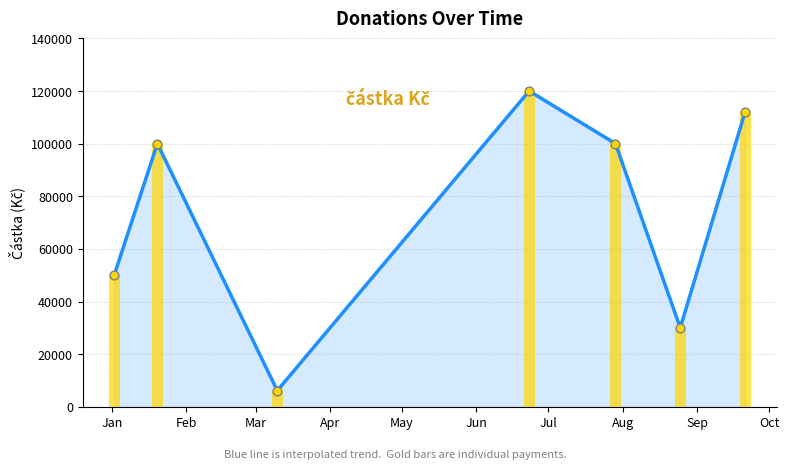

Between 2020-01-02 and 2020-08-25, which is larger?

2020-01-02